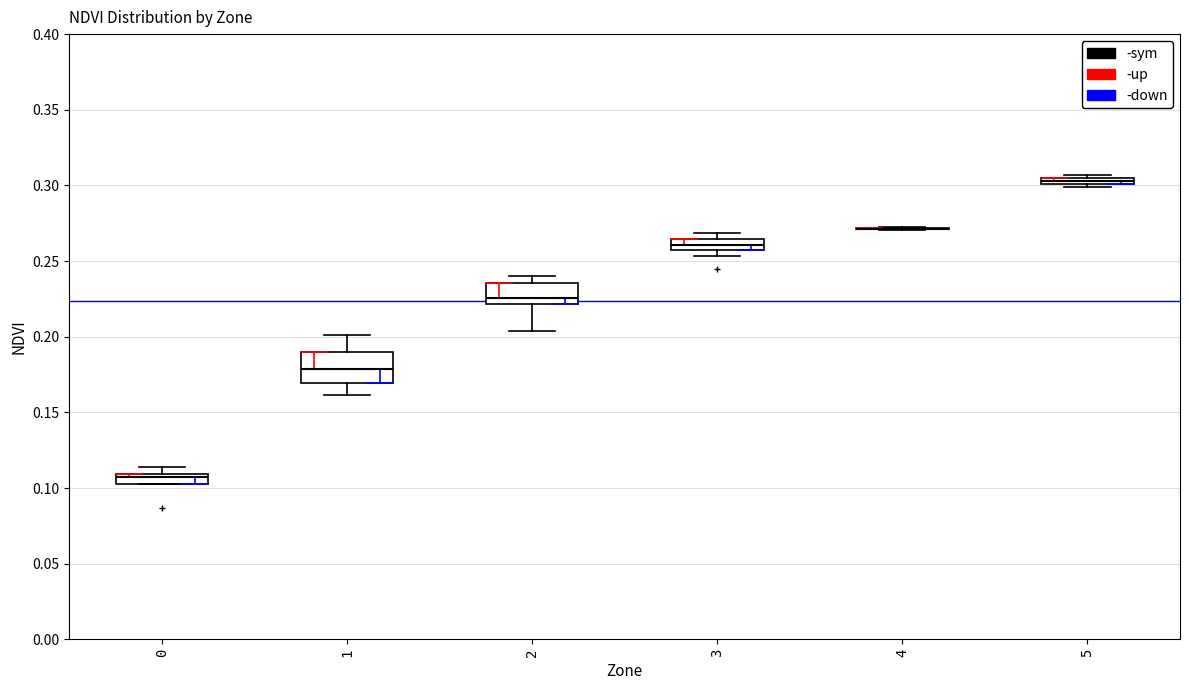

Comparing the boxes themselves (not the whiskers), which one is the tallest?

1